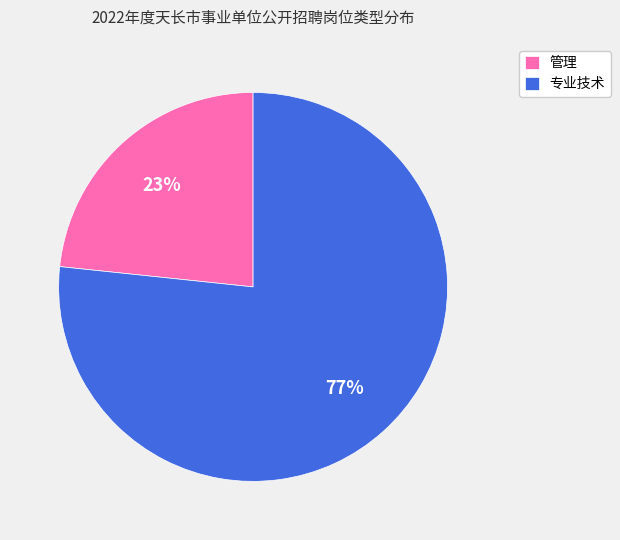

Which slice is the smallest?

管理